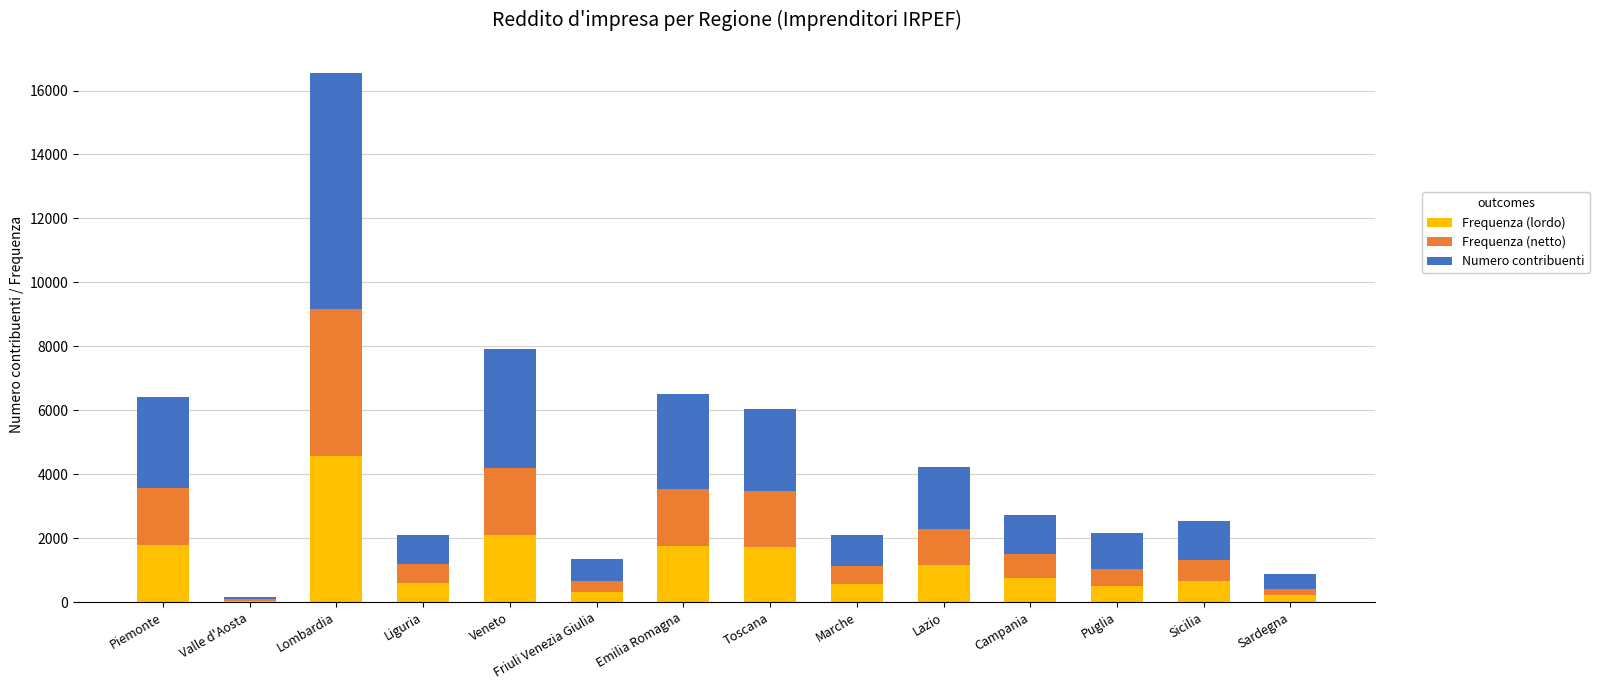

What is the total value across all series at Puglia?

2162